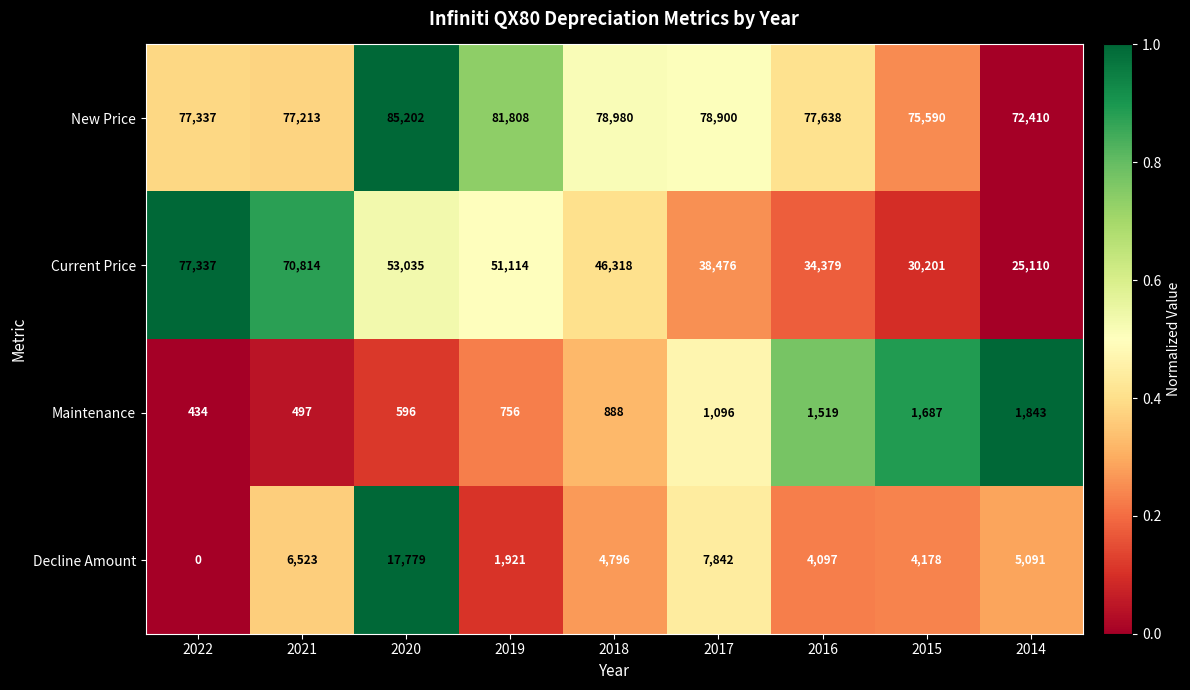

How many distinct data groups are displayed?

4